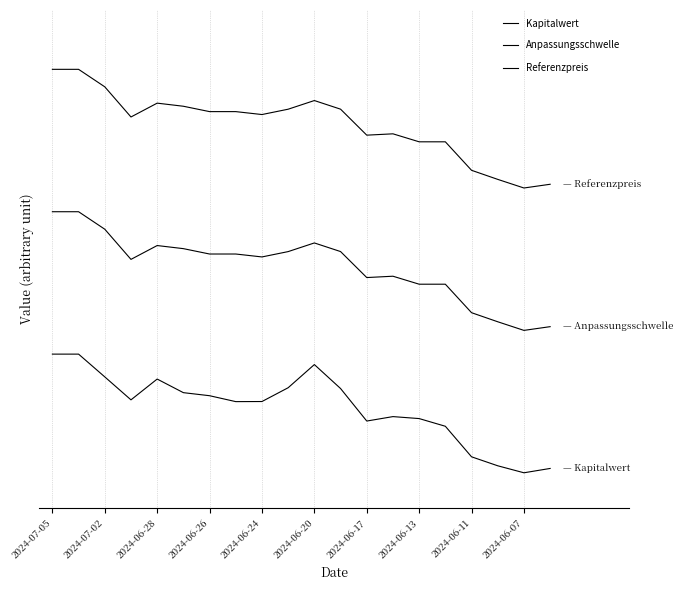

How many interior local peaks does the Referenzpreis series have?

3